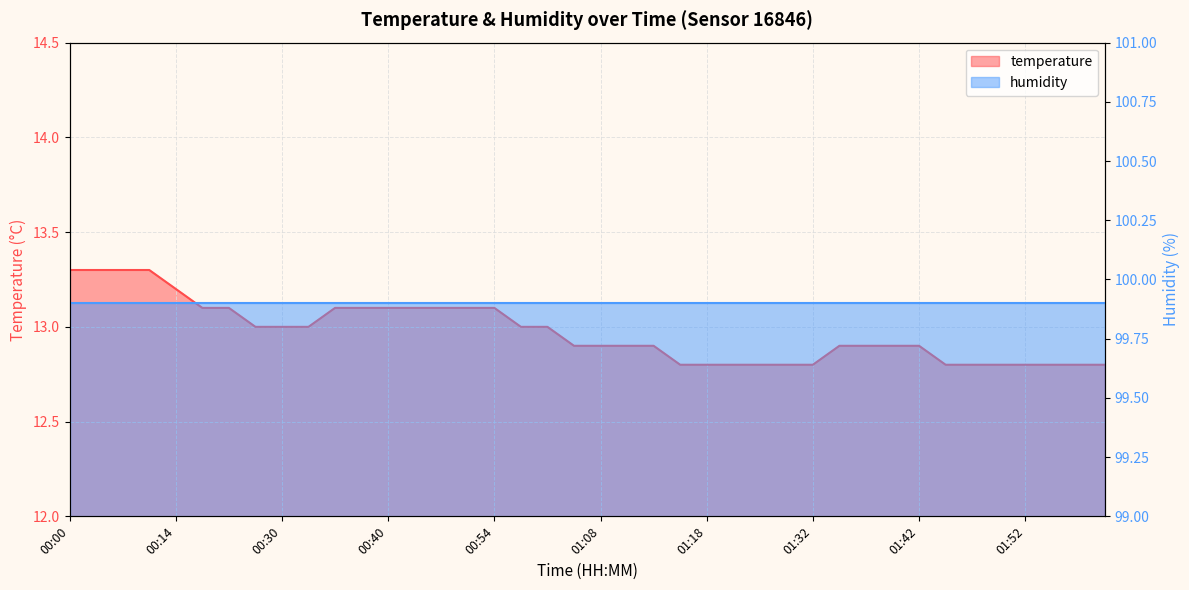

Approximately how many times larger is the value at 00:28 compared to 01:58?

1.0